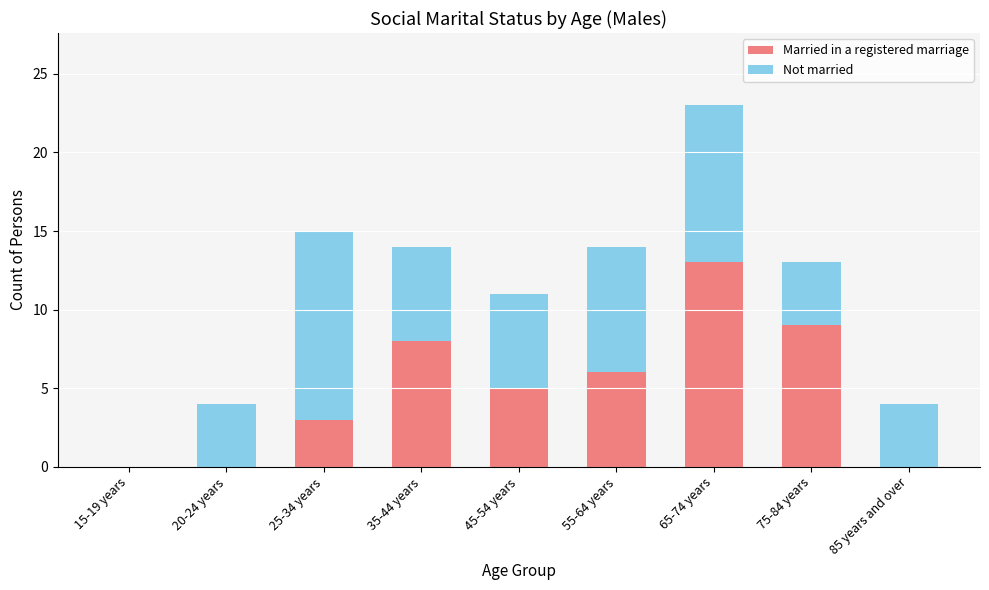

What is the maximum value for Married in a registered marriage?

13